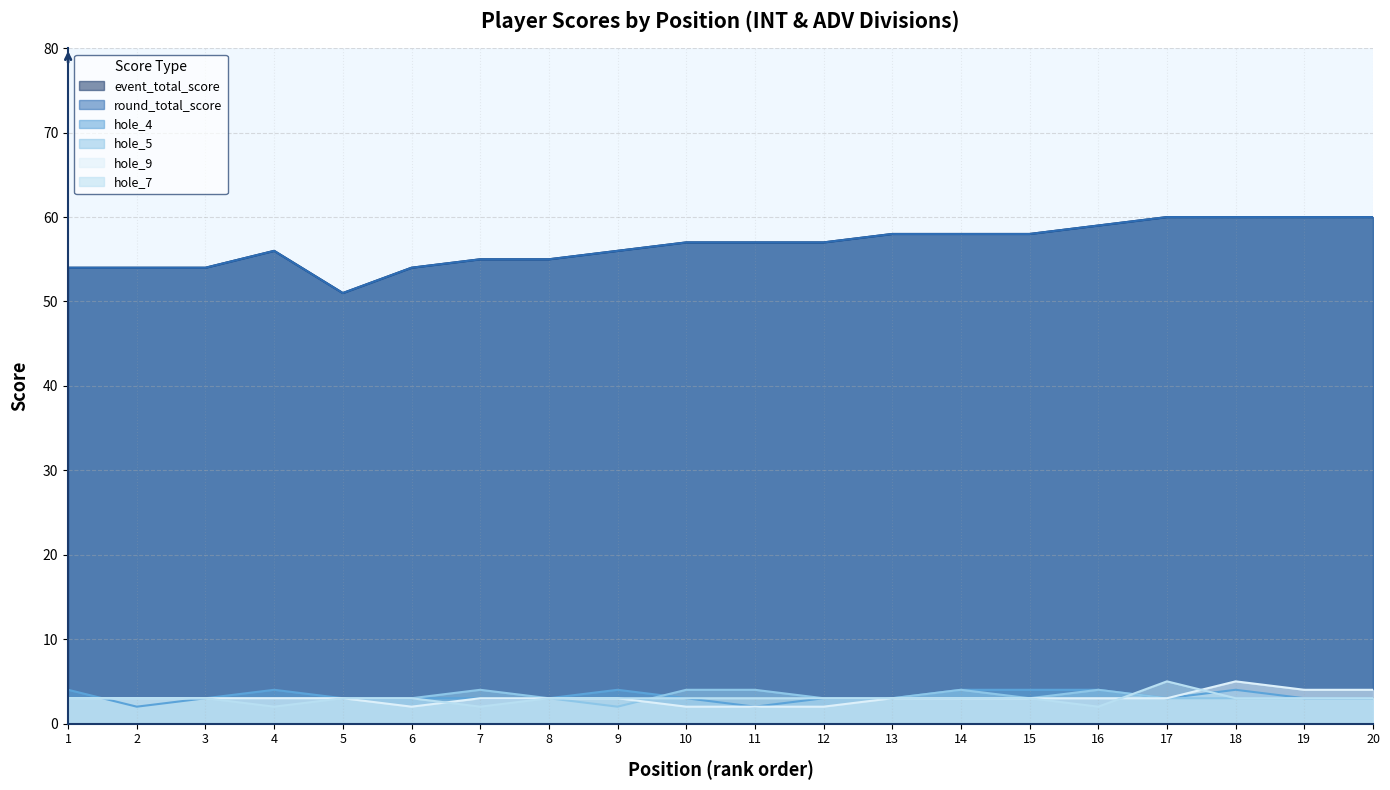

Between 13 and 4, which is larger?

13